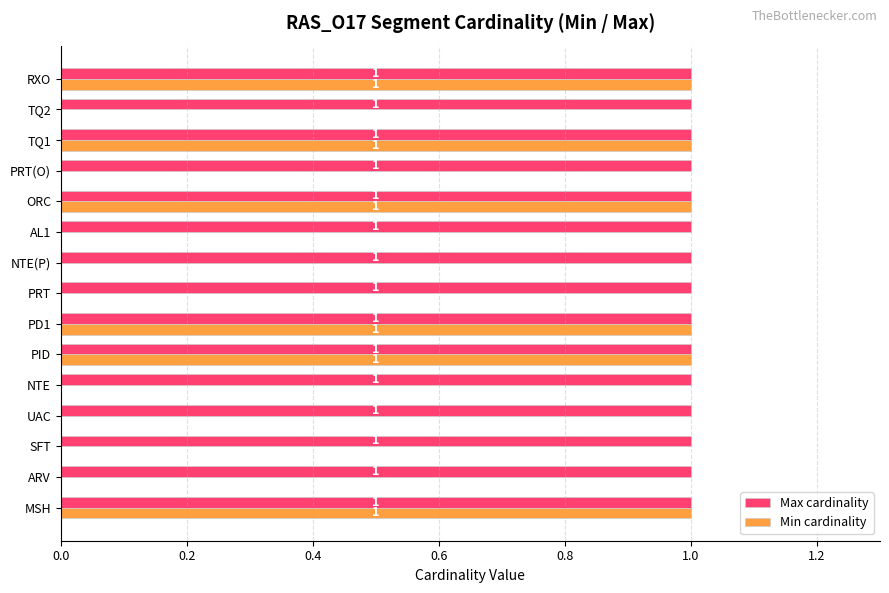

What is the maximum value for Min cardinality?

1